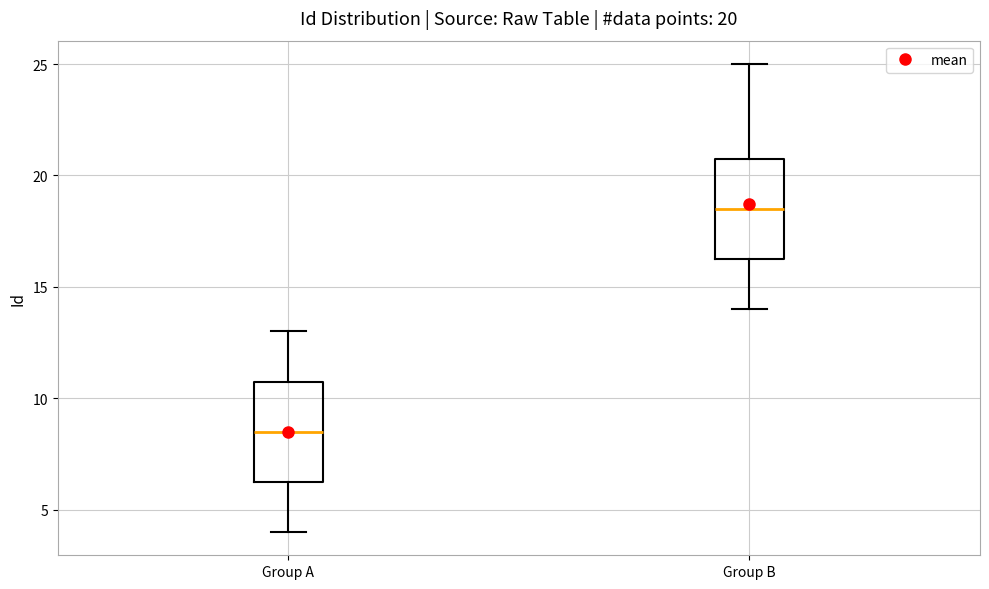

Which box has the highest median line?

Group B